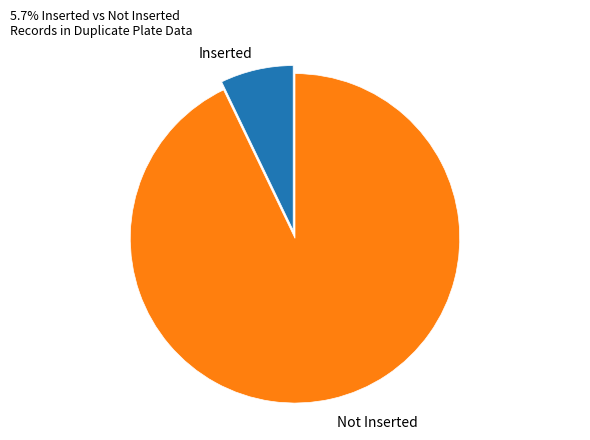

Is it true that Not Inserted is 93% of the pie?

True